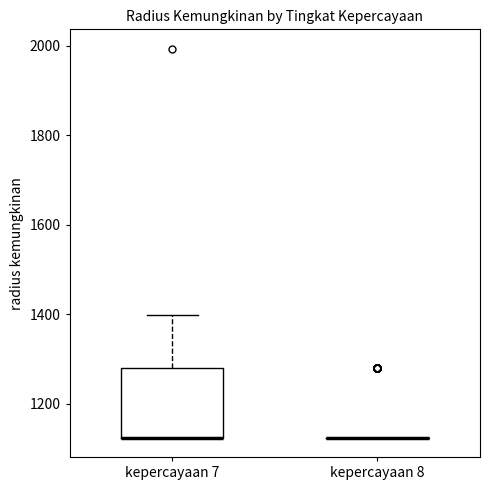

Reading left to right, read every box against the y-axis: the position of its median line, the range the box covers, and the ends of its whiskers. The values are not printed on the chart, so give them approximately, as read against the axis.

kepercayaan 7: median 1120 (drawn on the box's lower edge), box 1120 to 1280, whiskers 1120 to 1400
kepercayaan 8: box collapsed to a line at 1120, whiskers 1120 to 1120